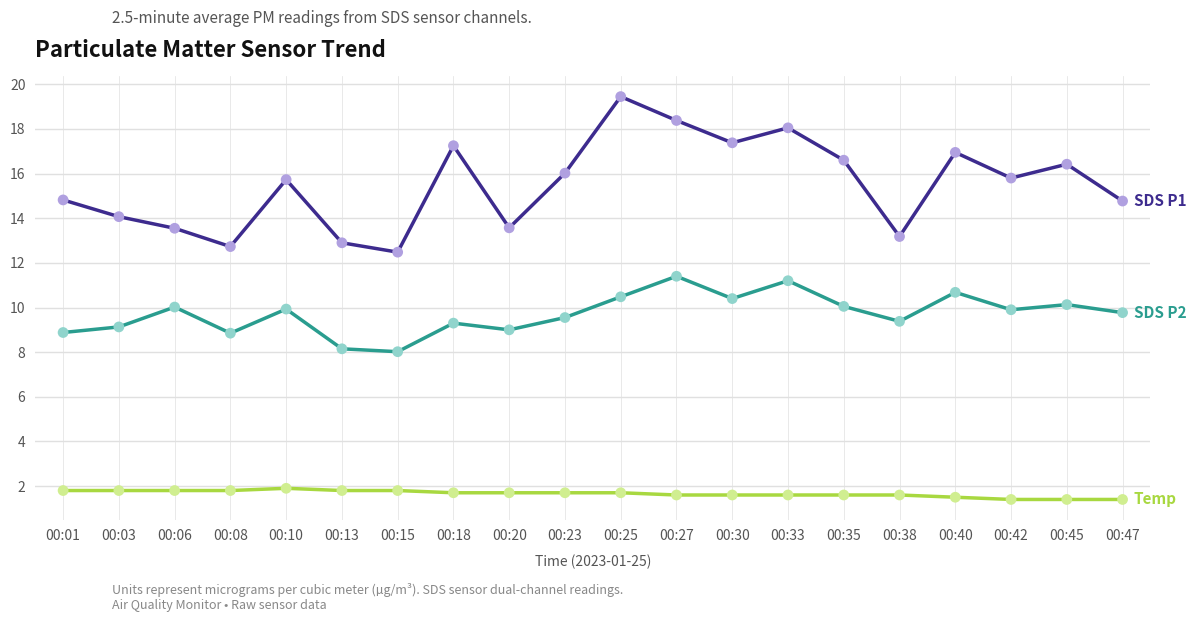

What is the total value across all series at 00:45?

28.0